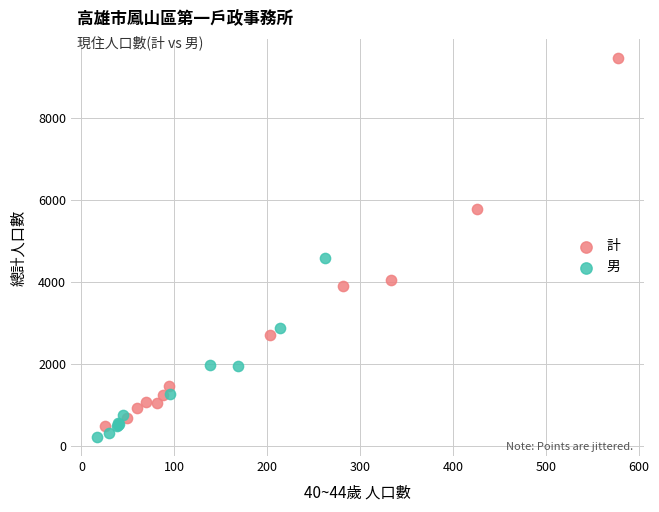

Which series has the largest Y range (max minus min)?

計